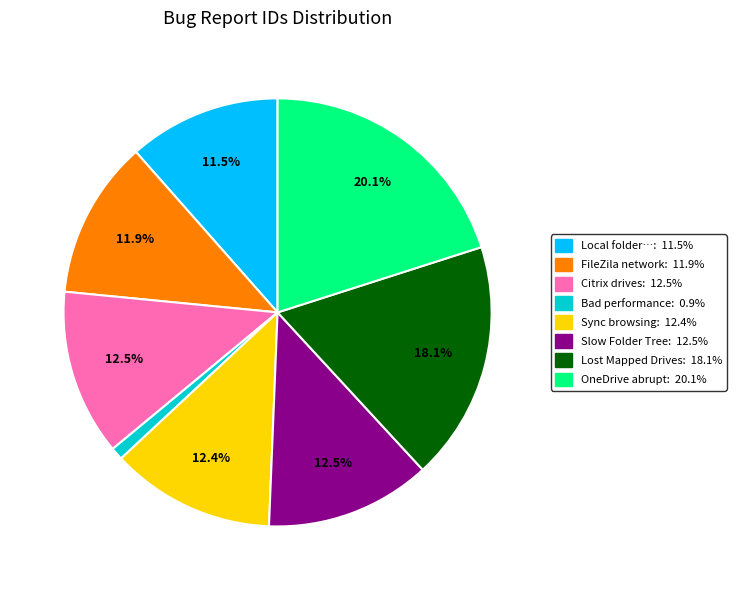

What is the ratio of the value at FileZila network: 11.9% to the value at Local folder…: 11.5%?

1.0